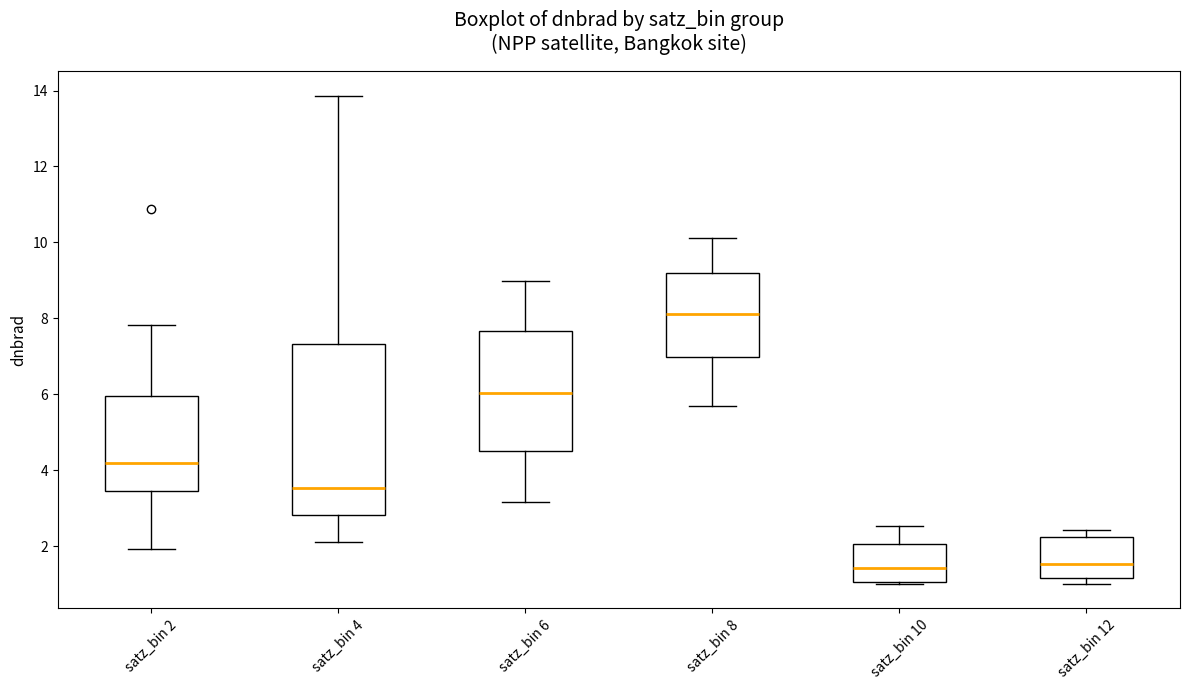

Where is the lower edge of the box for satz_bin 12 on the y-axis? The values are not printed on the chart, so give them approximately, as read against the axis.

1.2